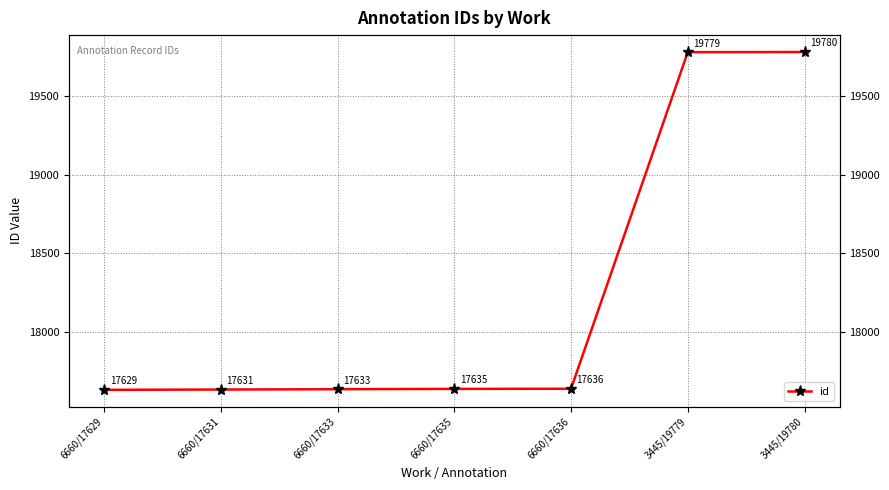

Reading right to left, what are all the values shown in this chart?

19780	19779	17636	17635	17633	17631	17629